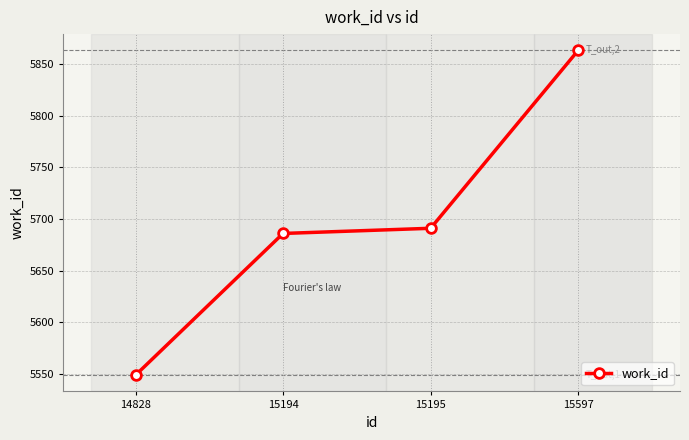

Reading right to left, what are all the values shown in this chart?

15597=5863	15195=5691	15194=5686	14828=5549